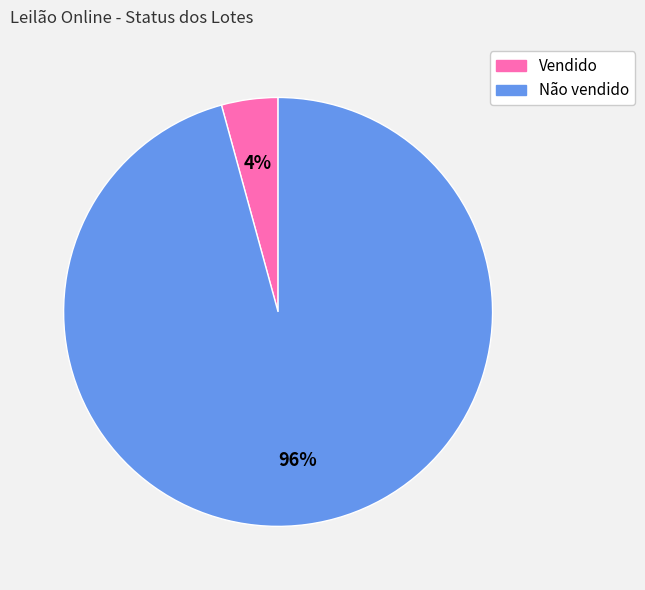

Is Não vendido the majority of the pie?

Yes